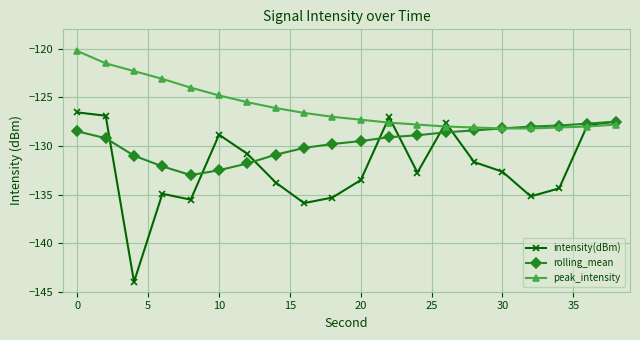

True or false: intensity(dBm) has more than 1 points higher than both neighbors.

True